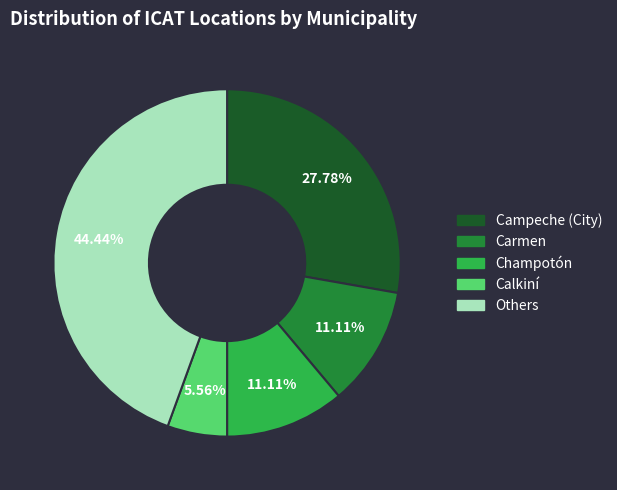

Does any single category account for the majority?

No